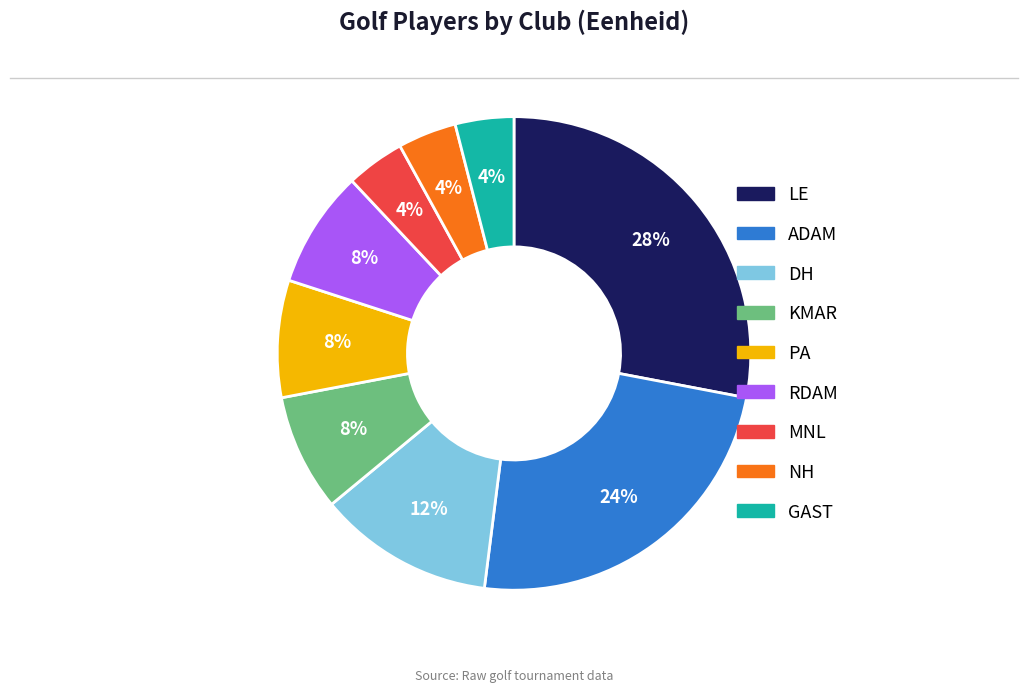

To the nearest percent, what portion does PA represent?

8%